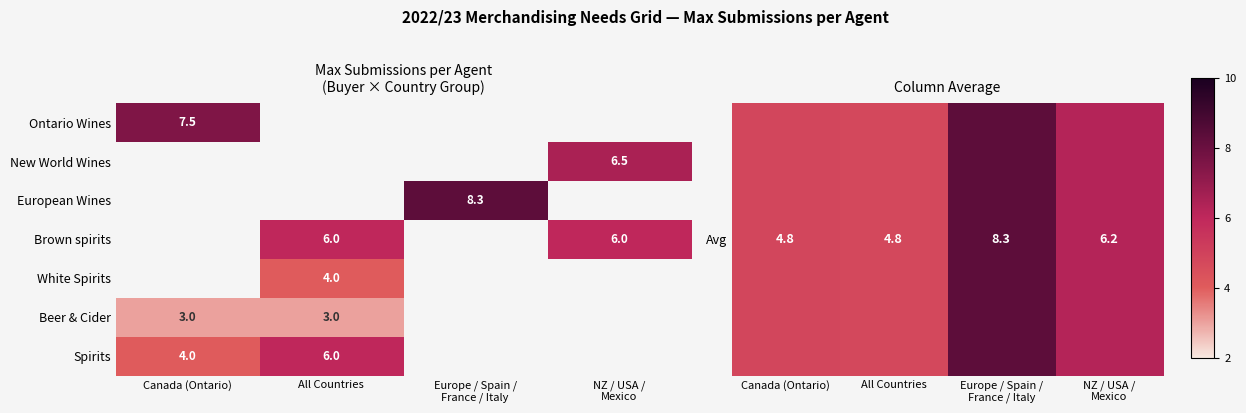

The Beer & Cider series shows 3.0 at All Countries. True or false?

True